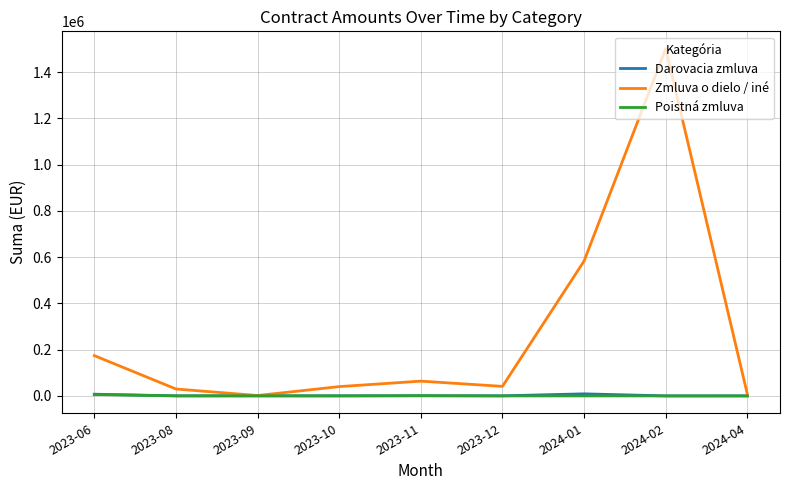

Which category has the highest value across all series?

2024-02